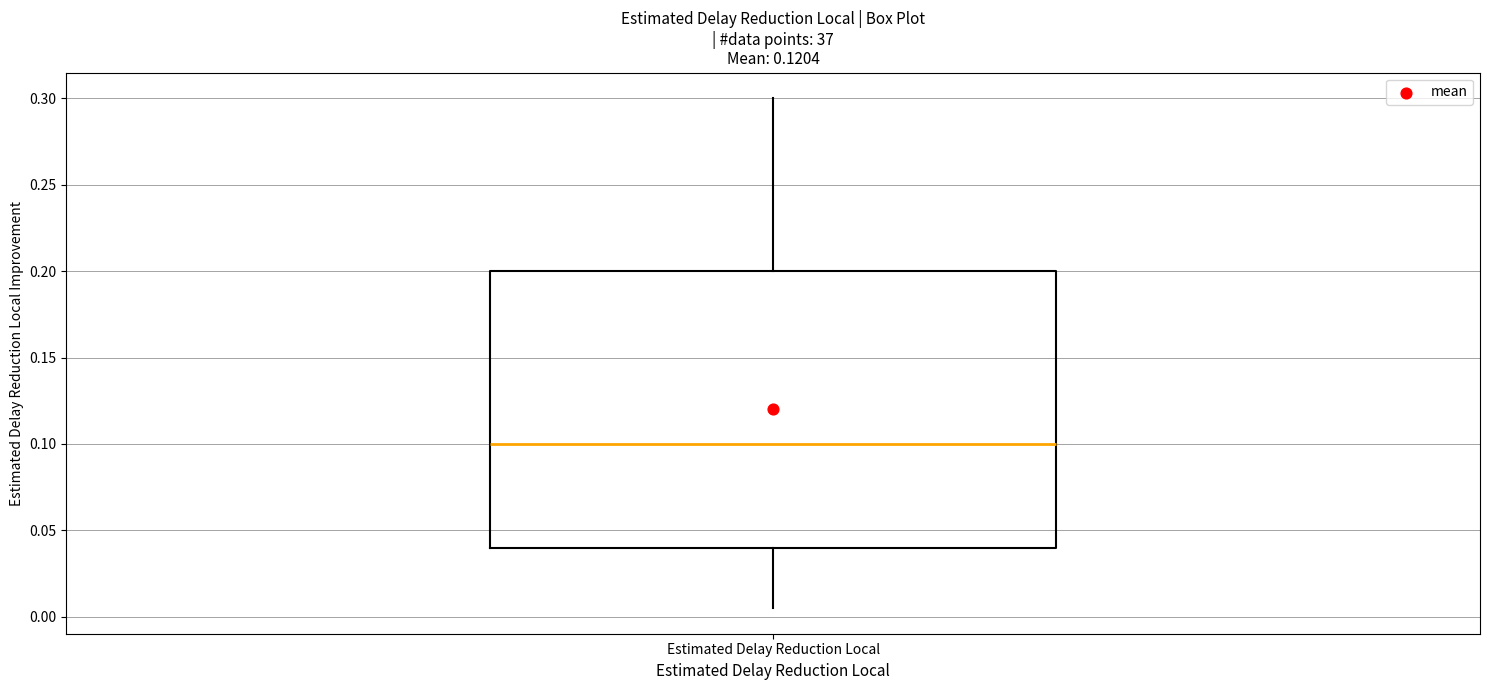

Where does the median line of the box for Estimated Delay Reduction Local sit on the y-axis? The values are not printed on the chart, so give them approximately, as read against the axis.

0.100